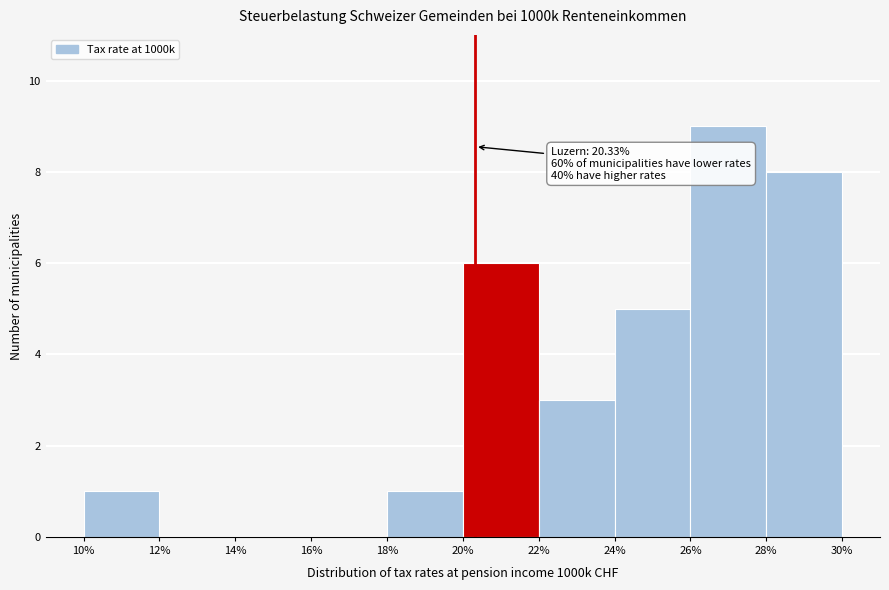

Over which range of the x-axis is the bar tallest?

26% to 28%